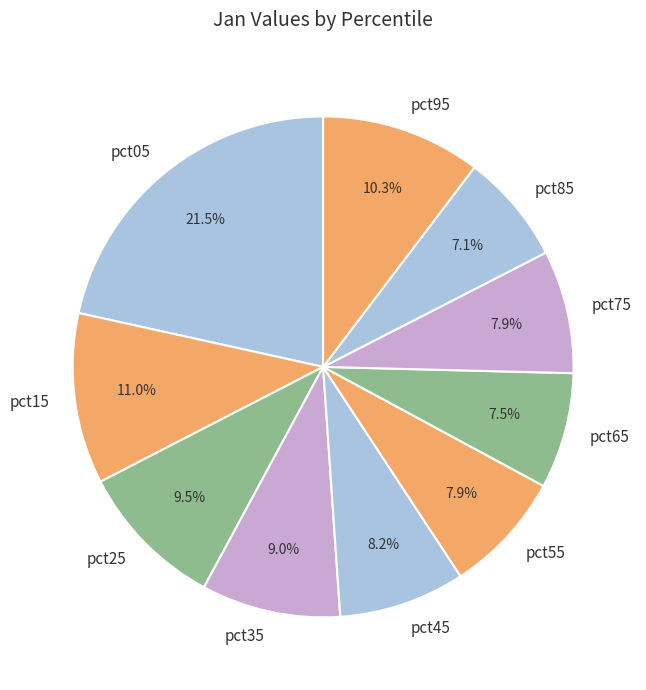

Is it true that pct75 is 8% of the pie?

True